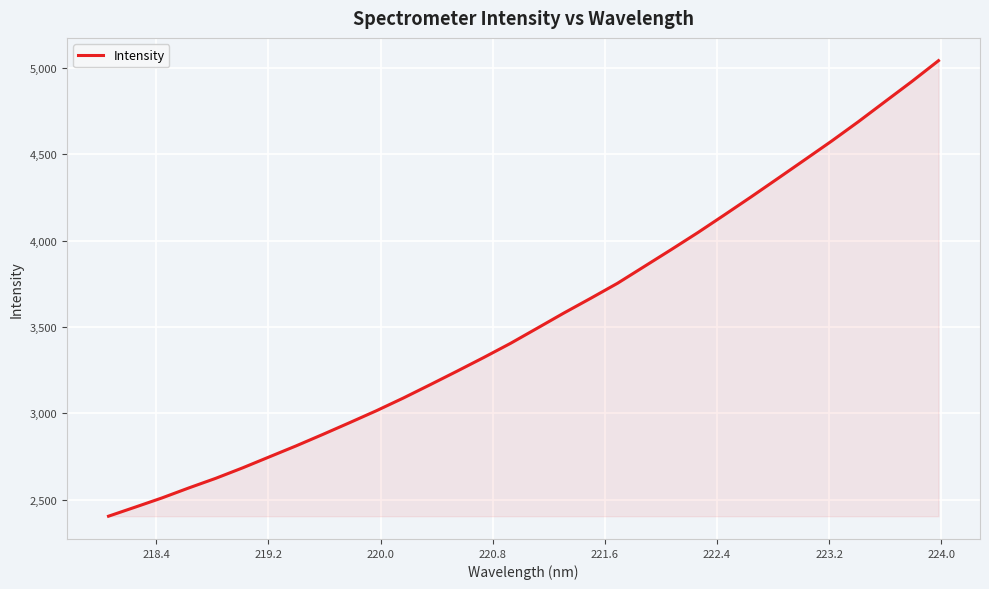

What is the greatest value displayed?

5042.7